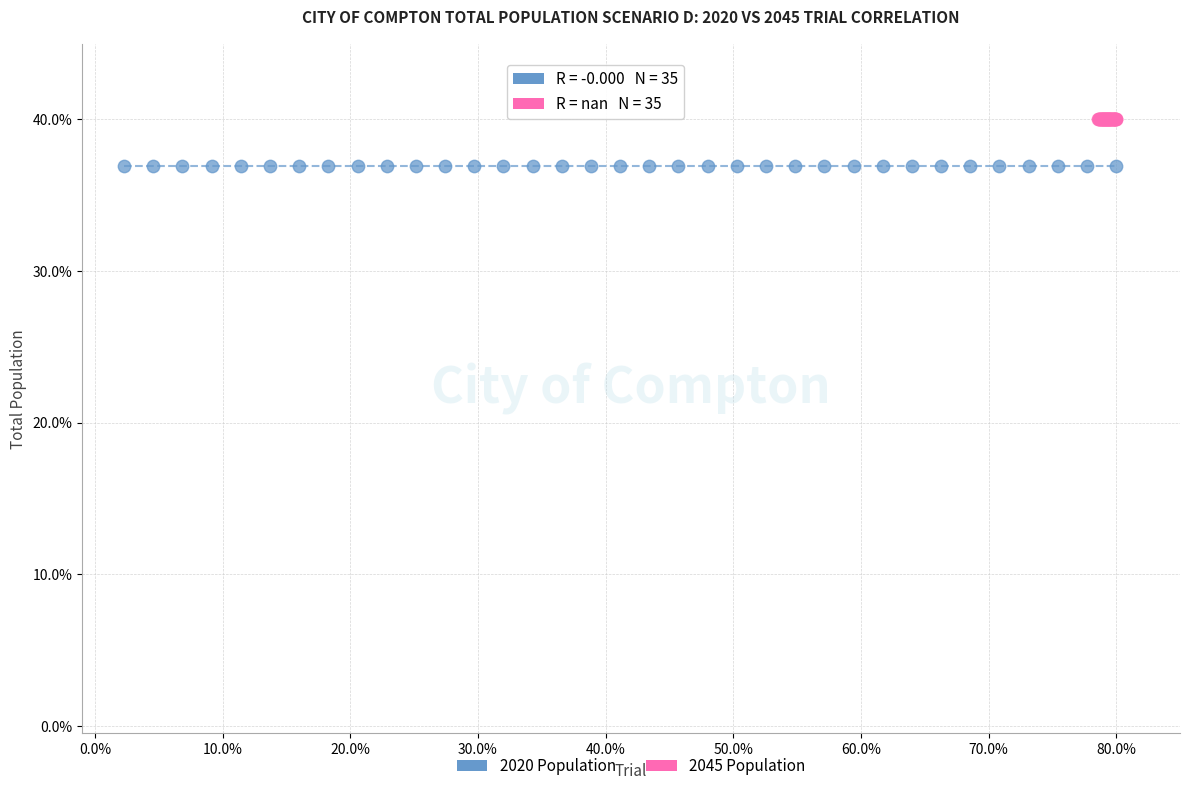

Which series contains the lowest Y value?

2020 Population